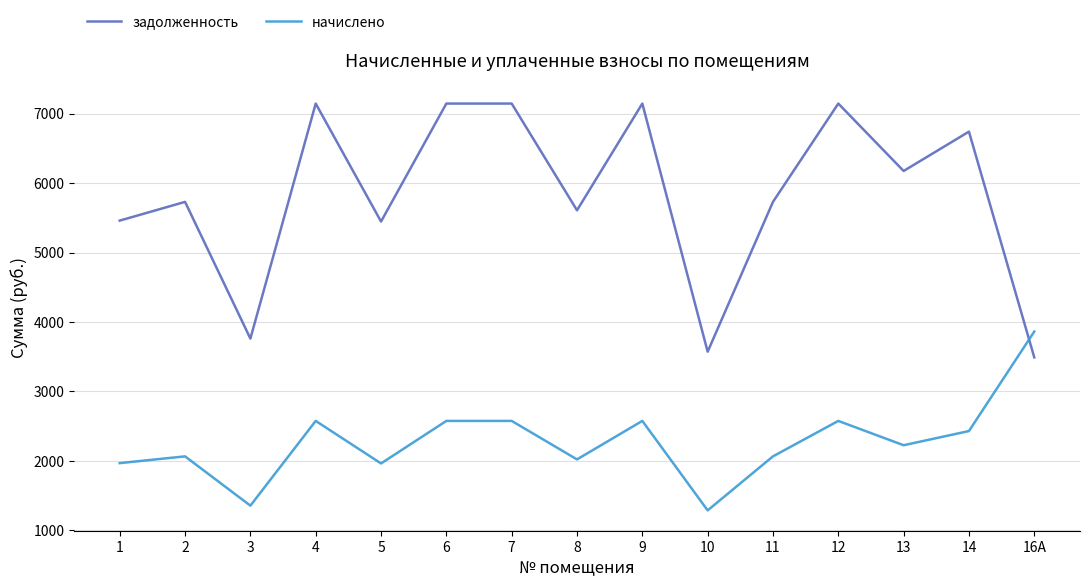

What is the approximate value of начислено at 9?

2575.8